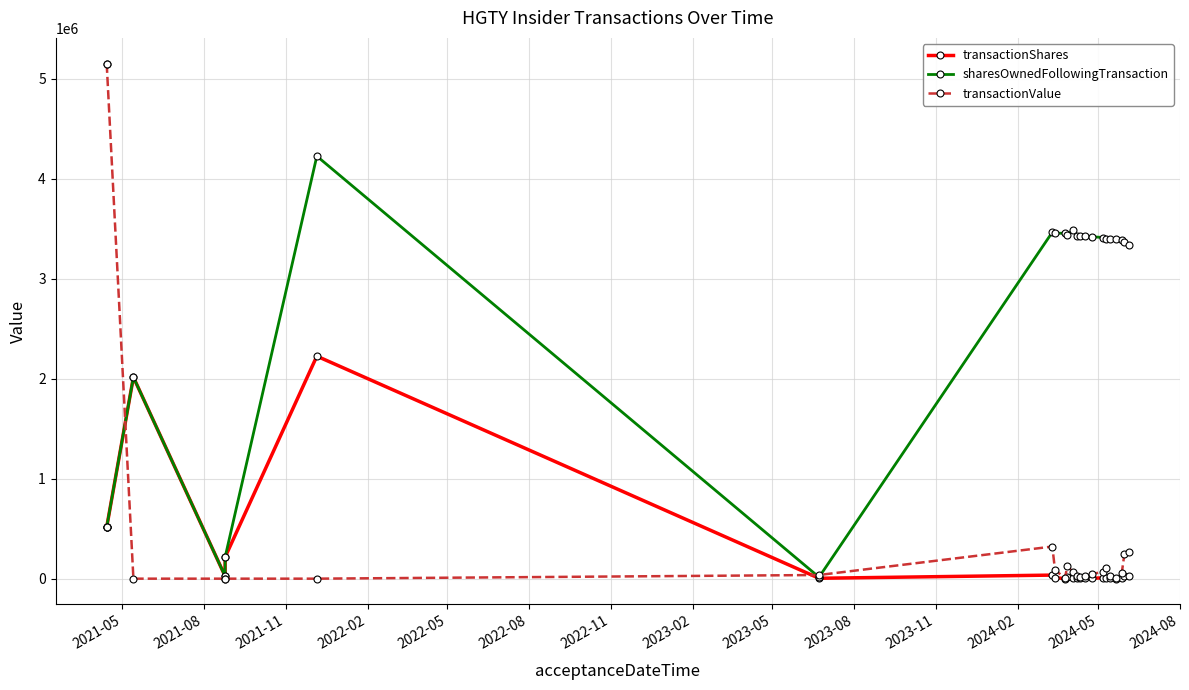

Which series has the largest total across all categories?

sharesOwnedFollowingTransaction